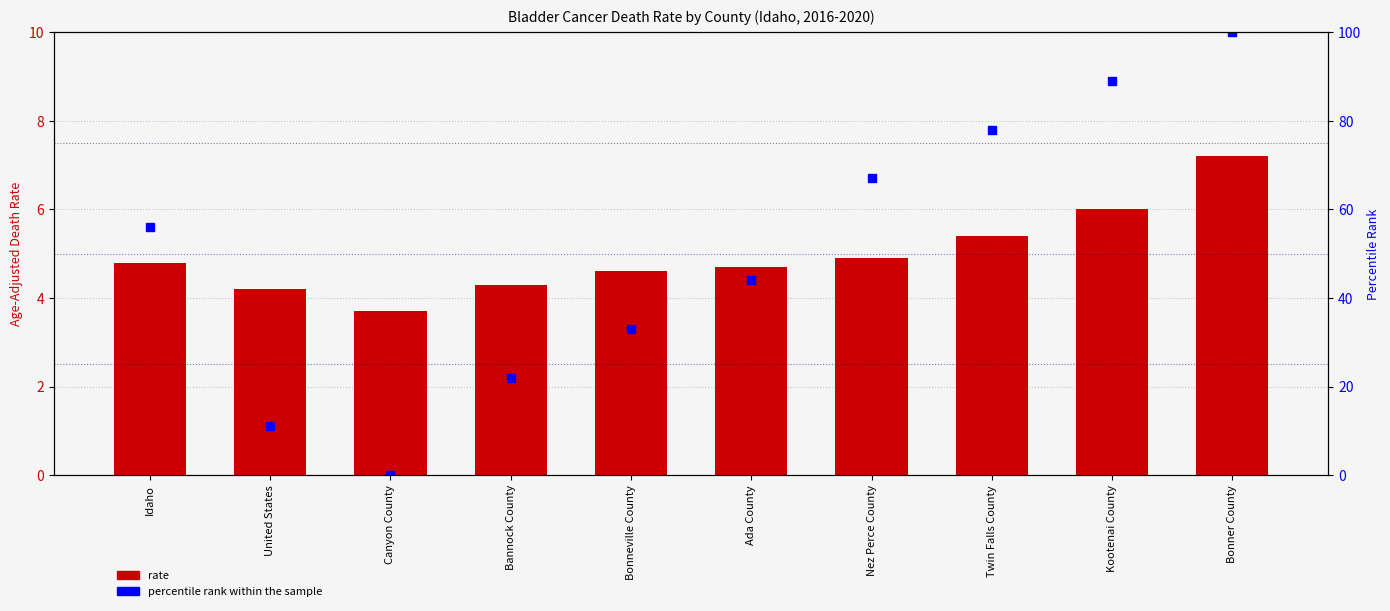

At how many categories does at least one series exceed 64?

4